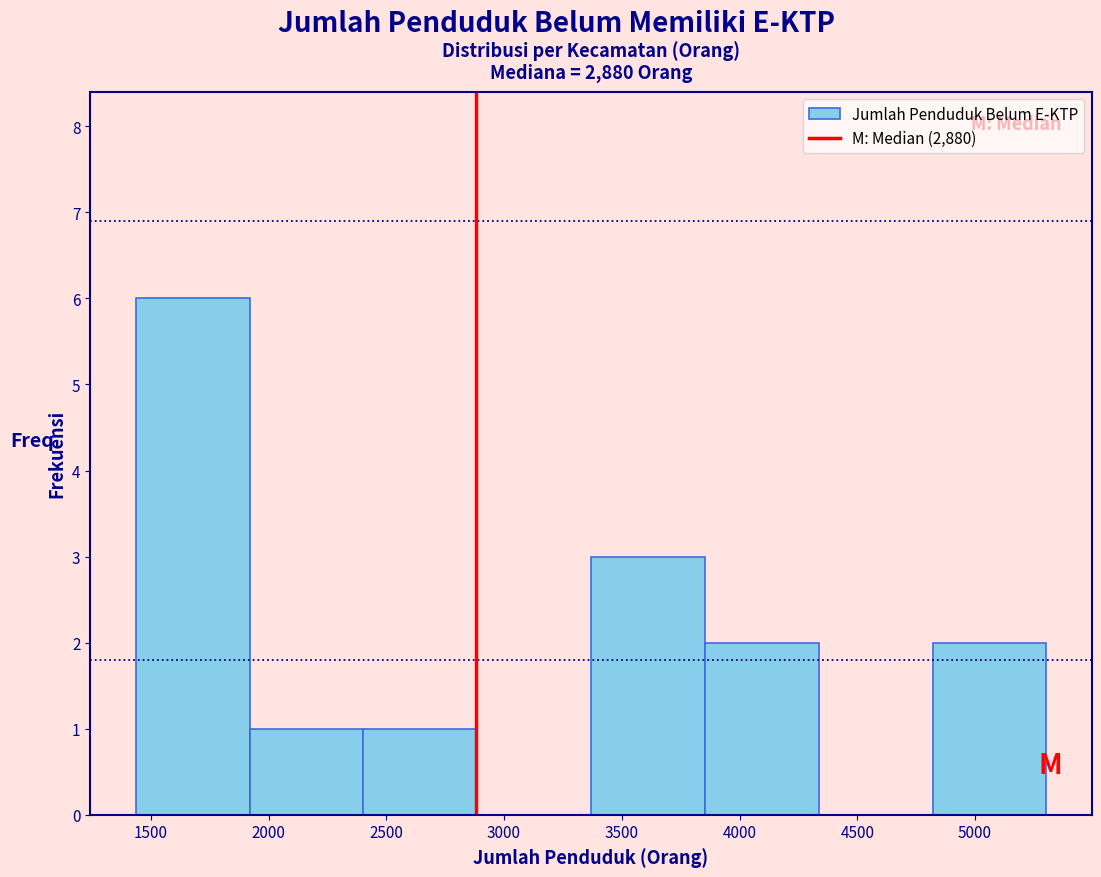

Reading left to right, transcribe this chart: for each bar, give the range it covers on the x-axis and its height. Neither the bar edges nor the heights are printed on the chart, so give them approximately, as read against the axes.

1450 to 1900: 6
1900 to 2400: 1
2400 to 2900: 1
2900 to 3350: 0
3350 to 3850: 3
3850 to 4350: 2
4350 to 4800: 0
4800 to 5300: 2